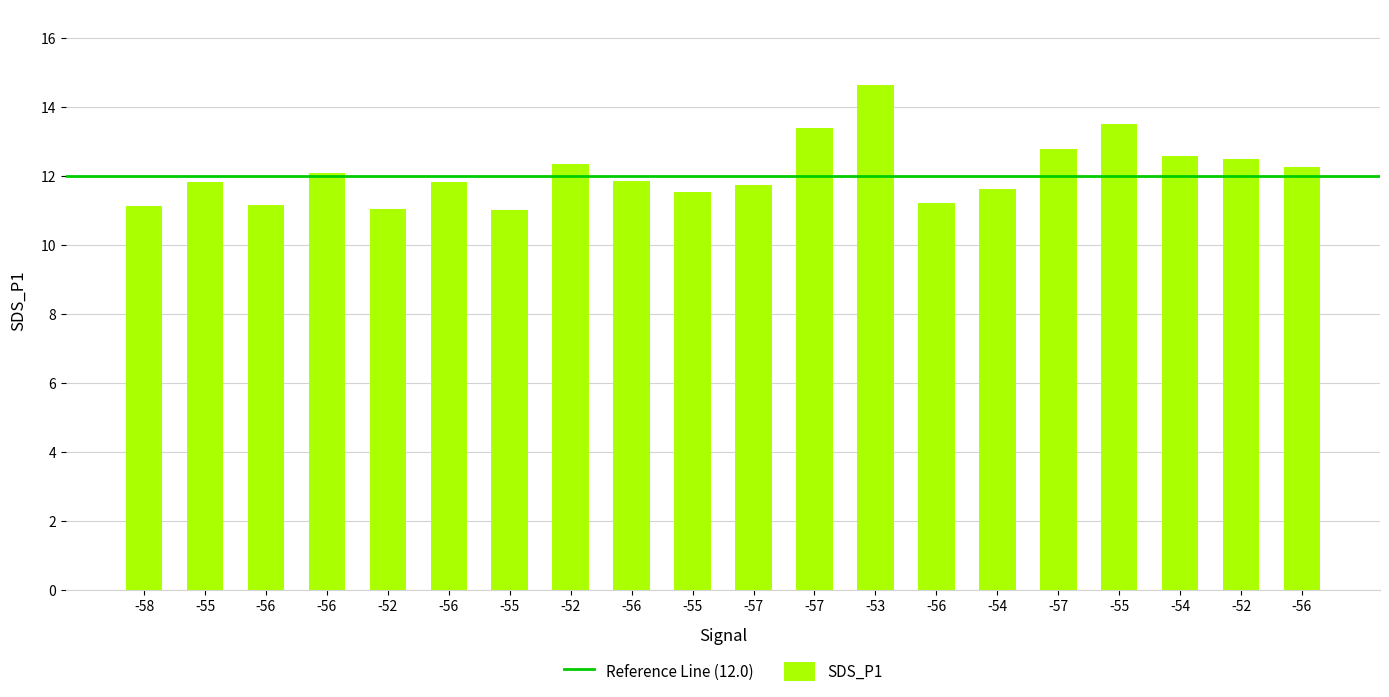

What is the maximum value shown in the chart?

14.6